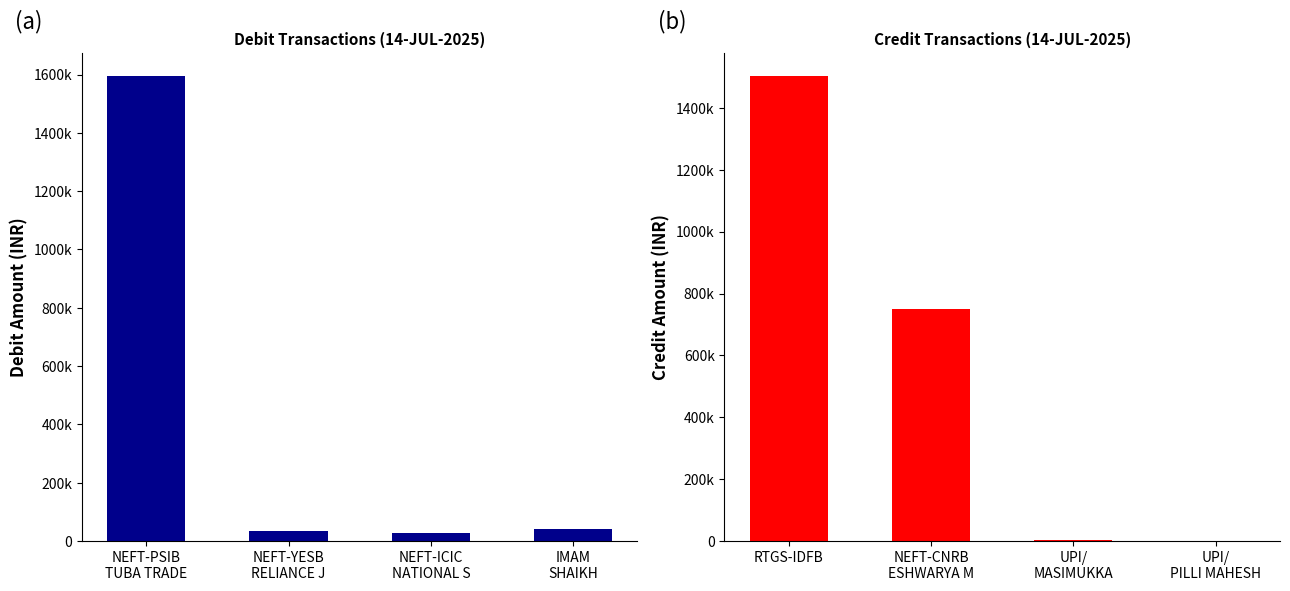

What are all the series names shown in the legend?

DEBIT, CREDIT